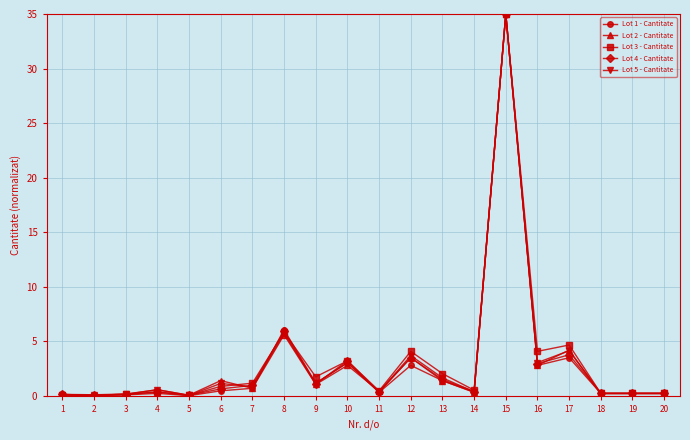

True or false: Lot 3 - Cantitate has more than 2 points higher than both neighbors.

True